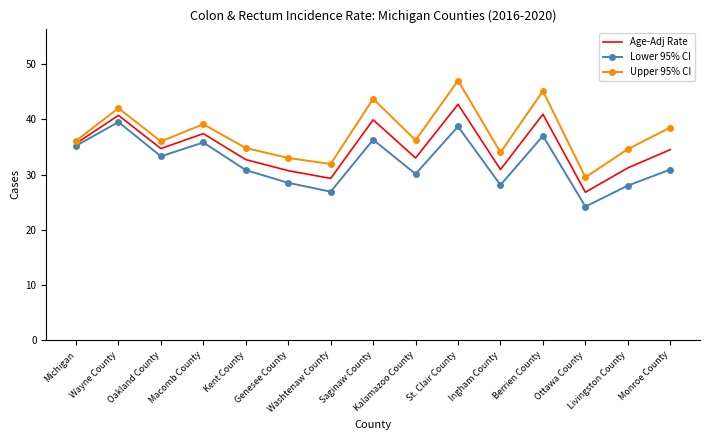

What position from the right is Ingham County?

5